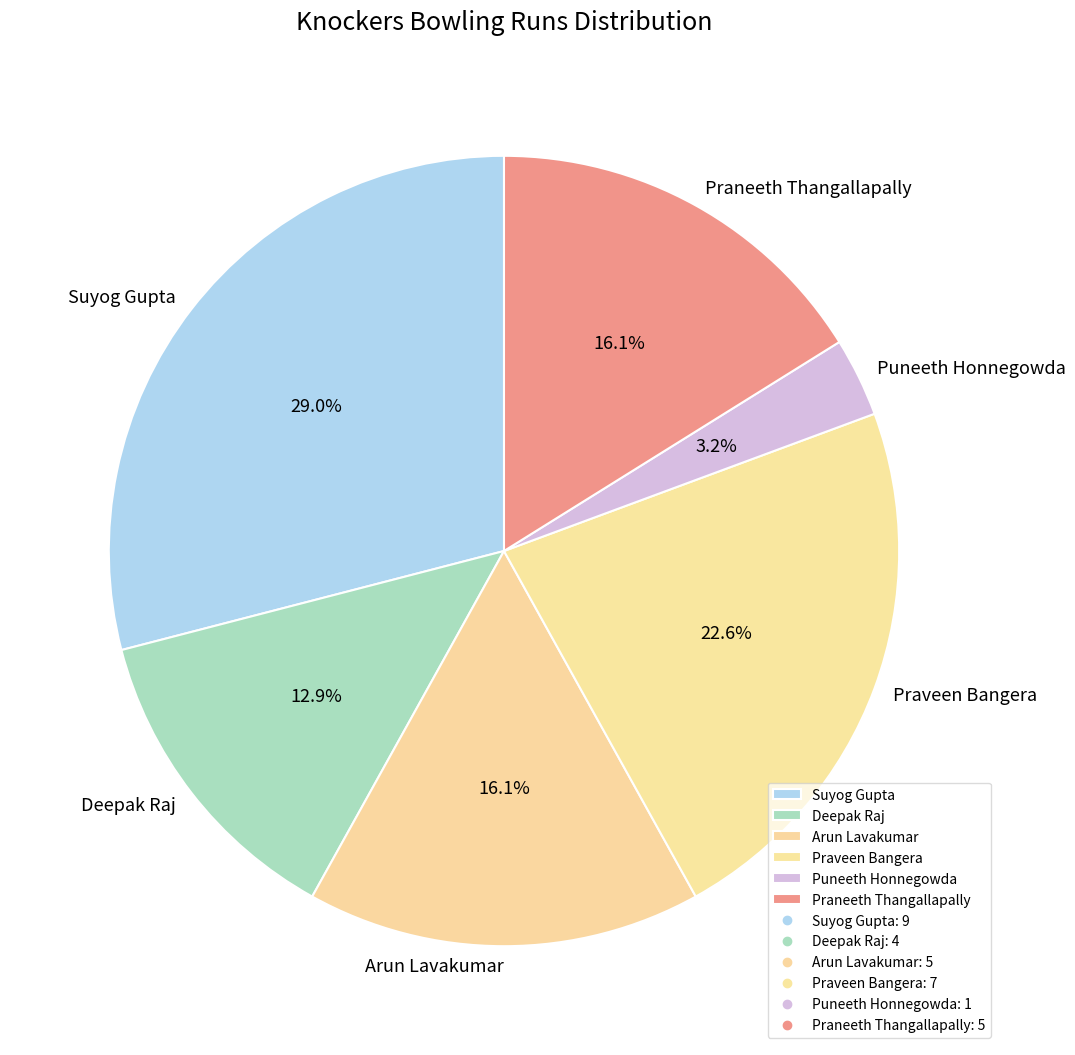

Does Praneeth Thangallapally represent more than half of the total?

No